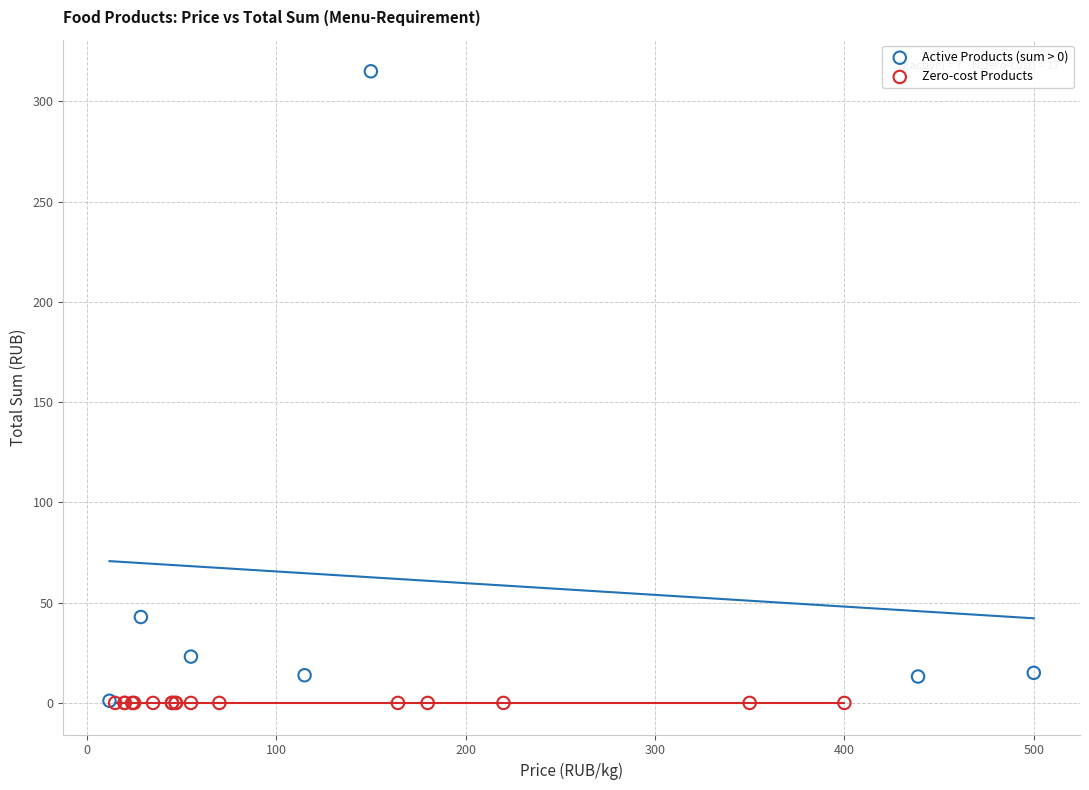

Which series reaches the maximum Y coordinate?

Active Products (sum > 0)